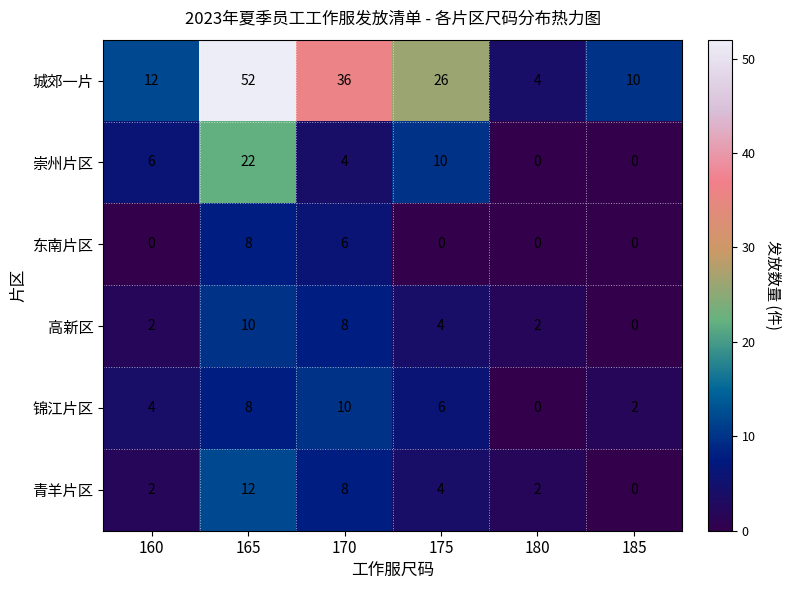

Which series has the largest total across all categories?

城郊一片